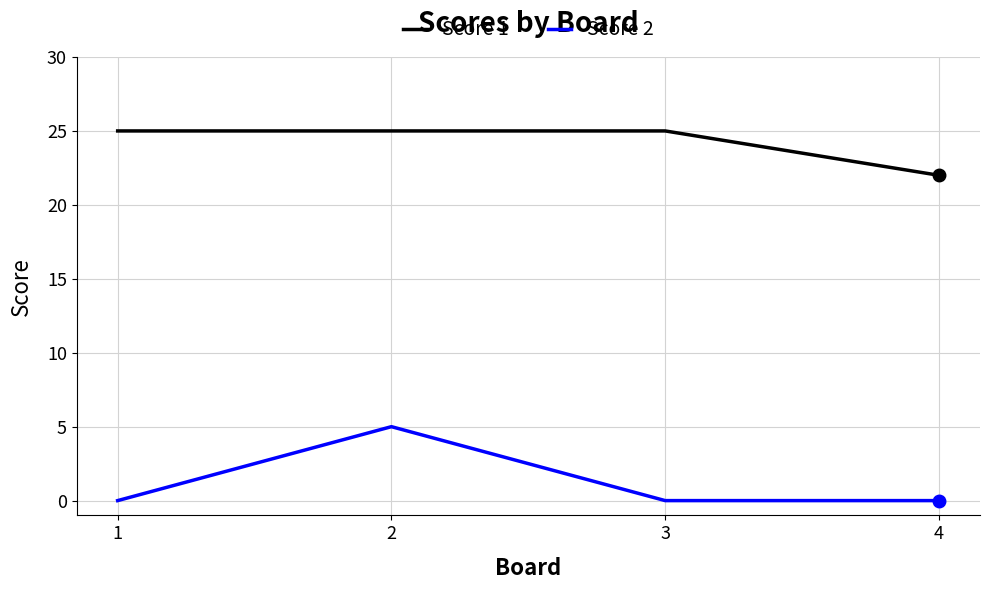

True or false: Score 2 and Score 1 cross at least once.

False